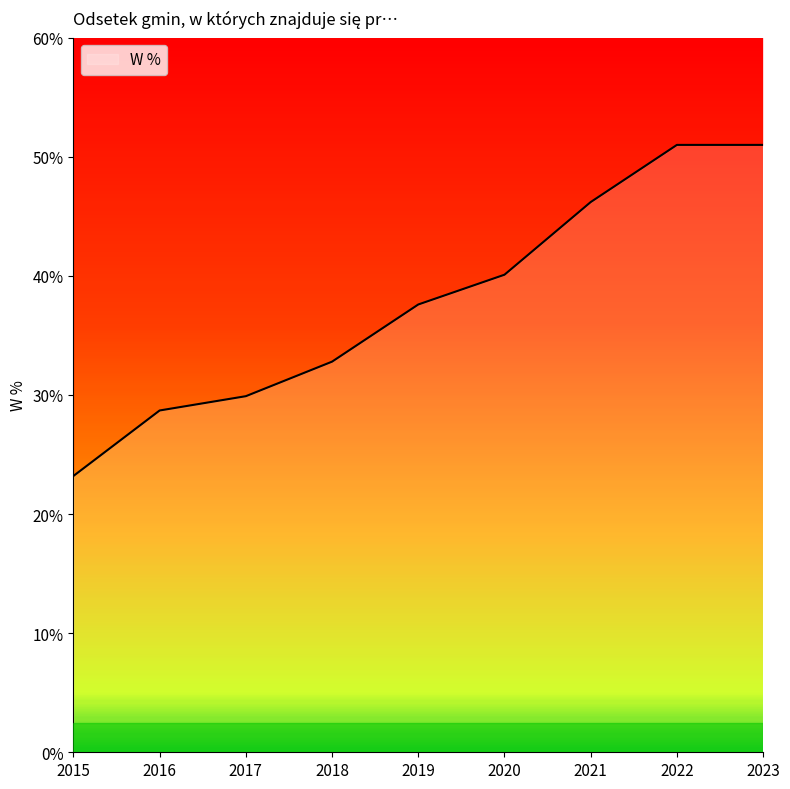

Does the chart have visible grid lines?

No